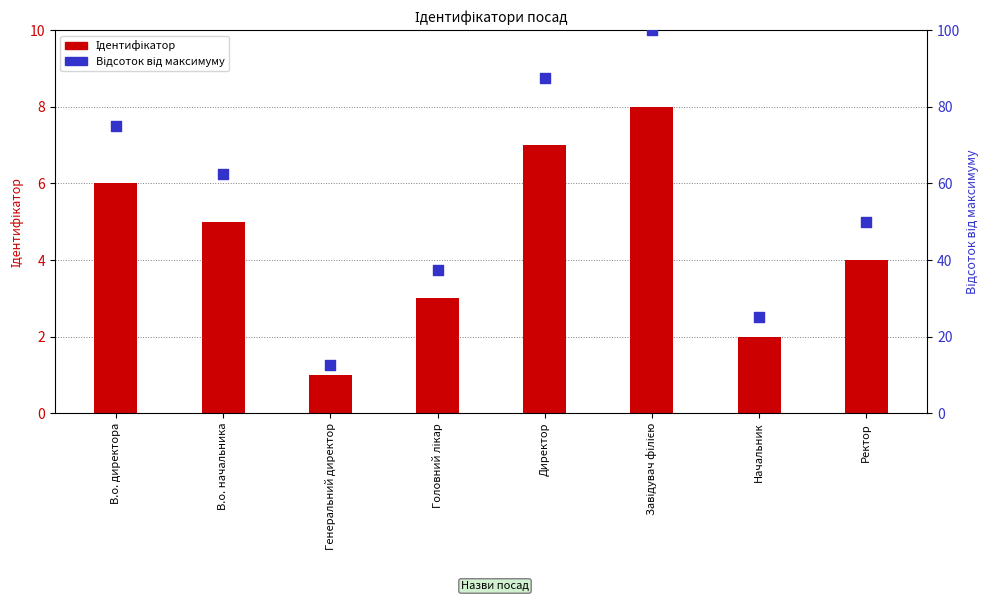

Which series contains the lowest Y value?

Ідентифікатор